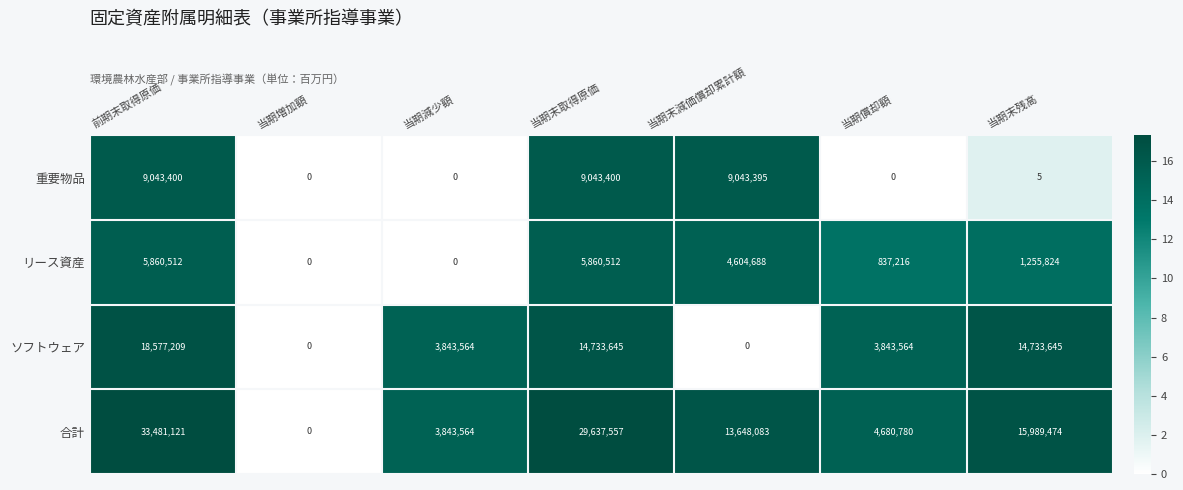

Count the number of data series in this chart.

4